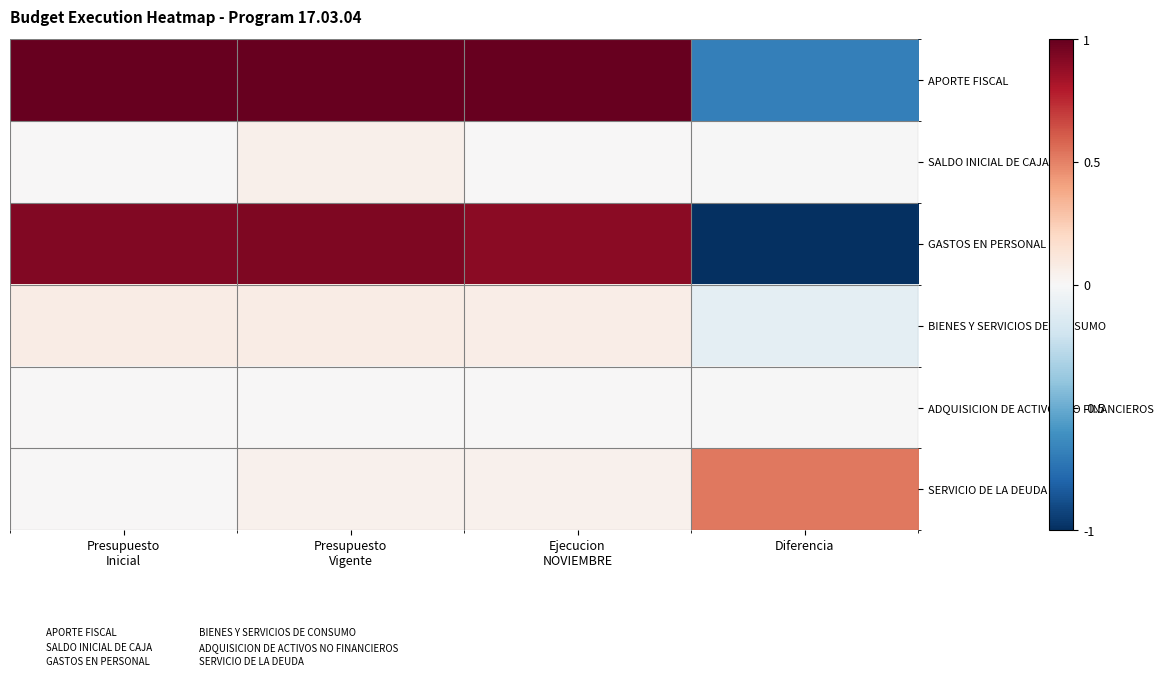

How many distinct data groups are displayed?

6